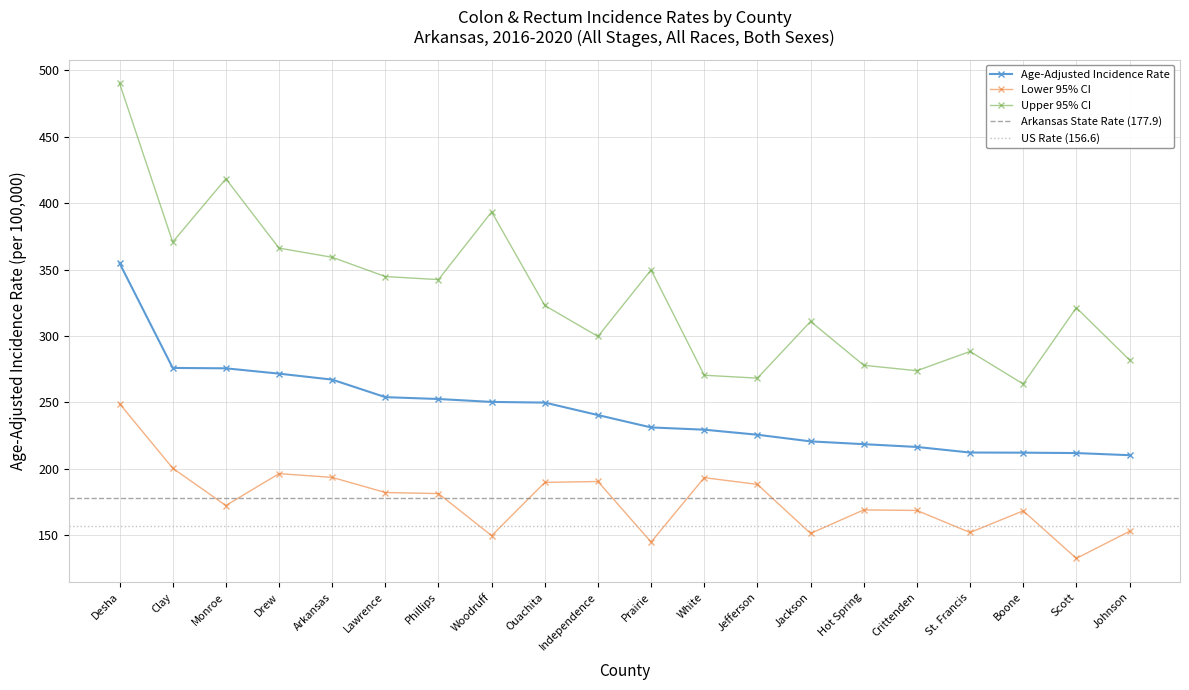

True or false: Age-Adjusted Incidence Rate has more than 1 points higher than both neighbors.

False